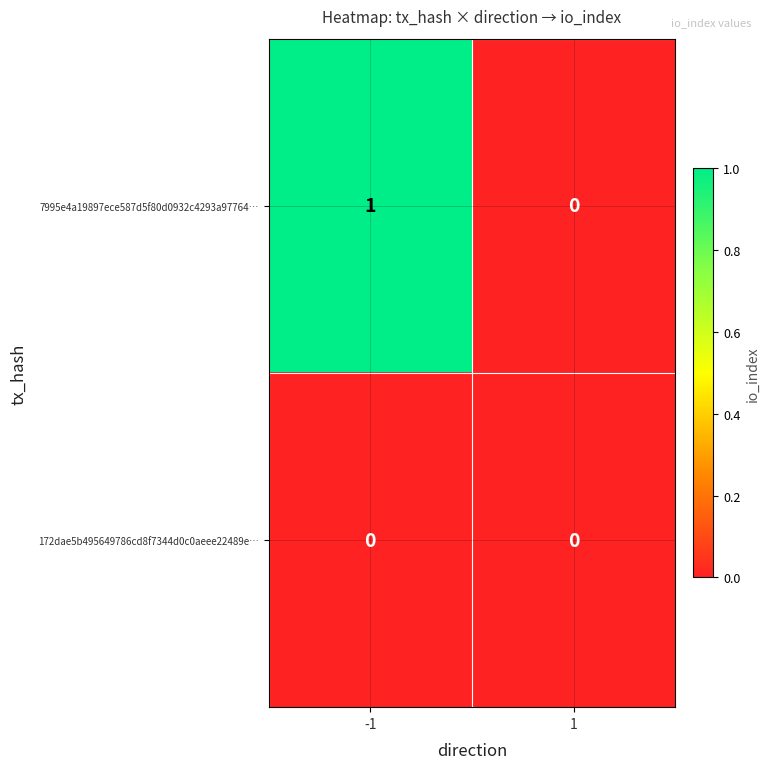

Reading left to right, extract all data points from this chart.

7995e4a19897ece587d5f80d0932c4293a97764…: -1=1	1=0
172dae5b495649786cd8f7344d0c0aeee22489e…: -1=0	1=0